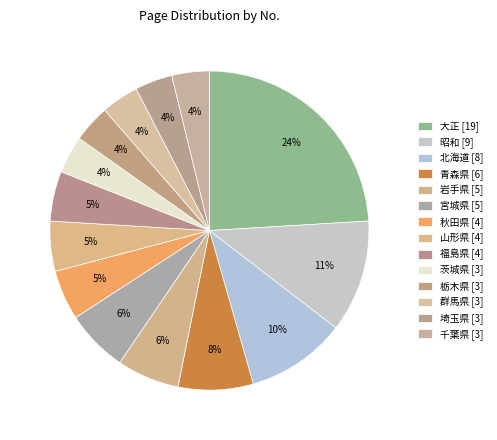

To the nearest percent, what portion does 山形県 represent?

5%